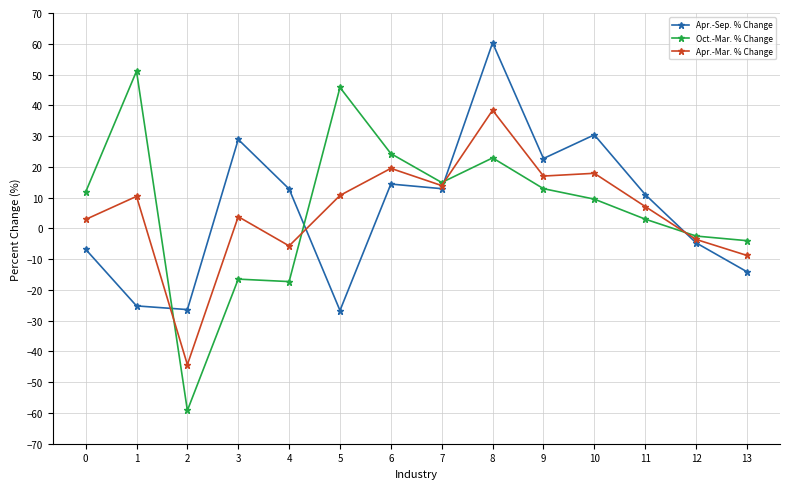

Which category has the highest value in the Oct.-Mar. % Change series?

1